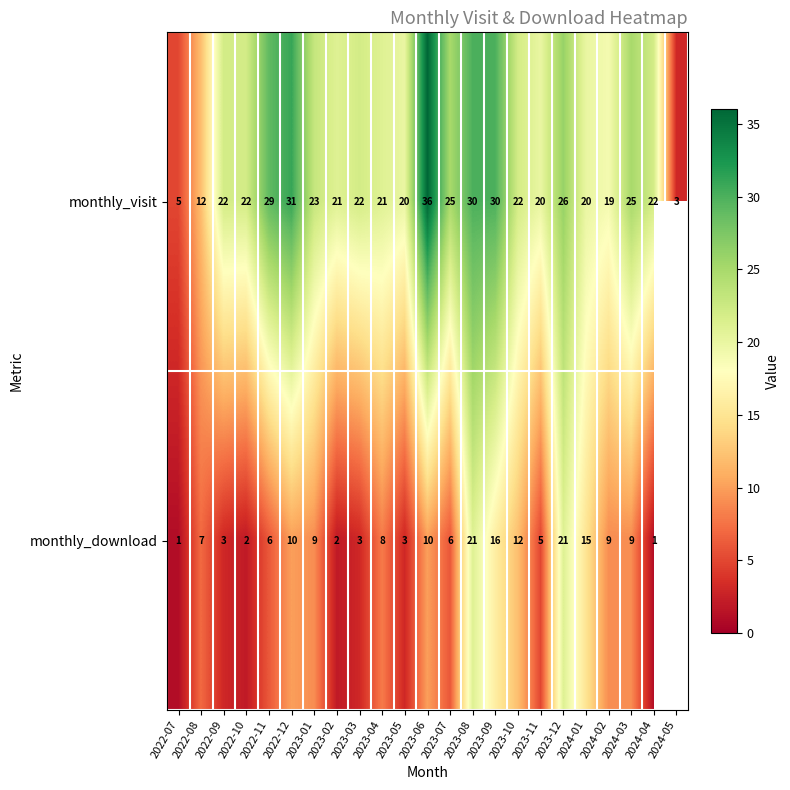

The monthly_download series shows 5.2 at 2023-03. True or false?

False